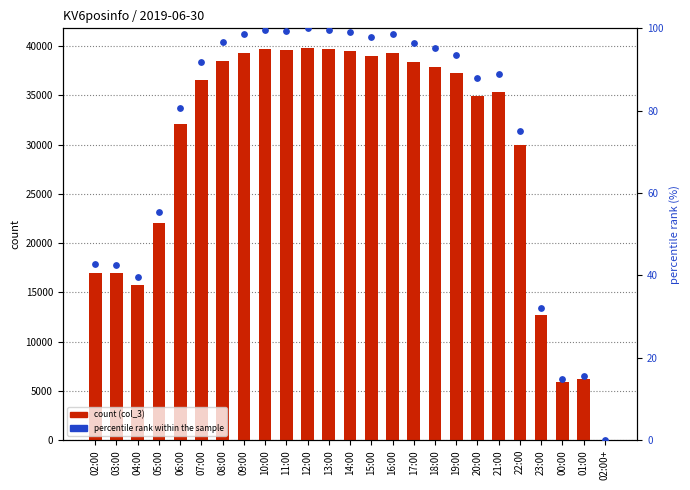

What are all the series names shown in the legend?

col_3, percentile rank within the sample